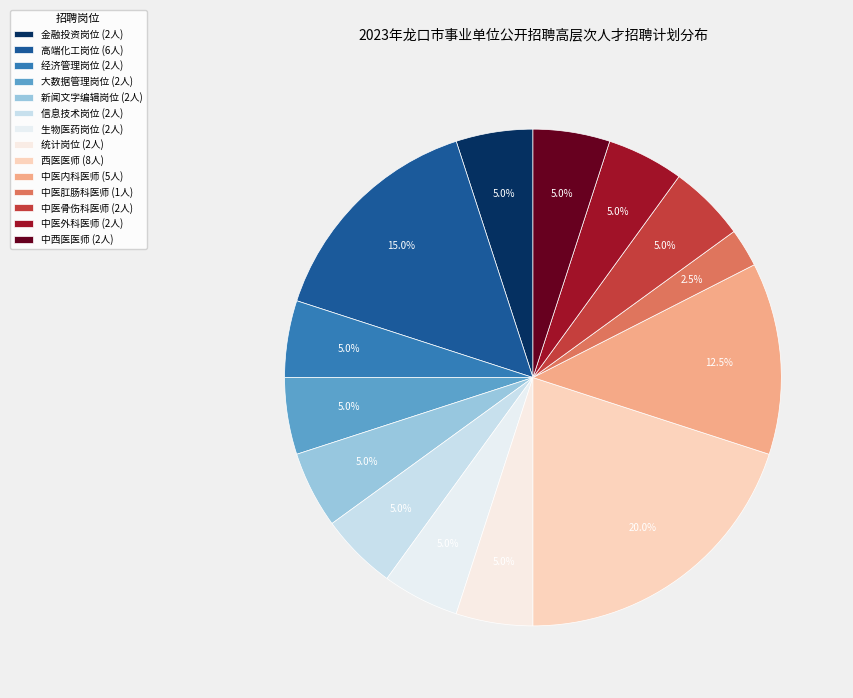

To the nearest percent, what is the difference between the 西医医师 and 中医肛肠科医师 slice percentages?

18%